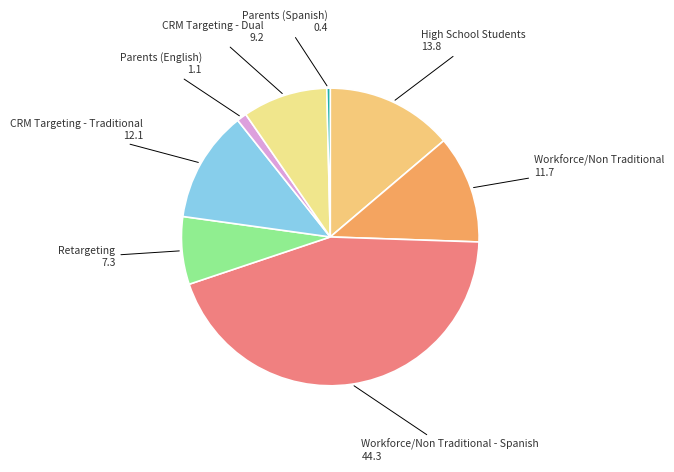

Combined, do Workforce/Non Traditional and Parents (Spanish) account for over 50%?

No